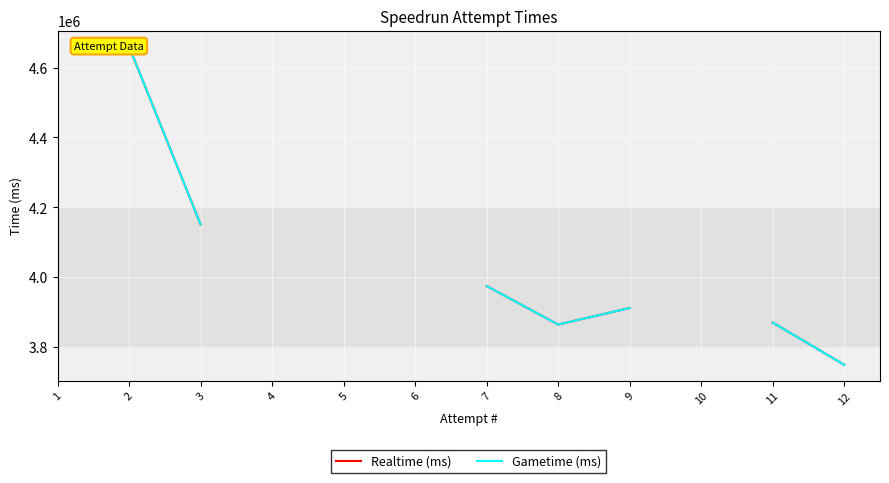

True or false: Realtime (ms) and Gametime (ms) intersect in this chart.

False